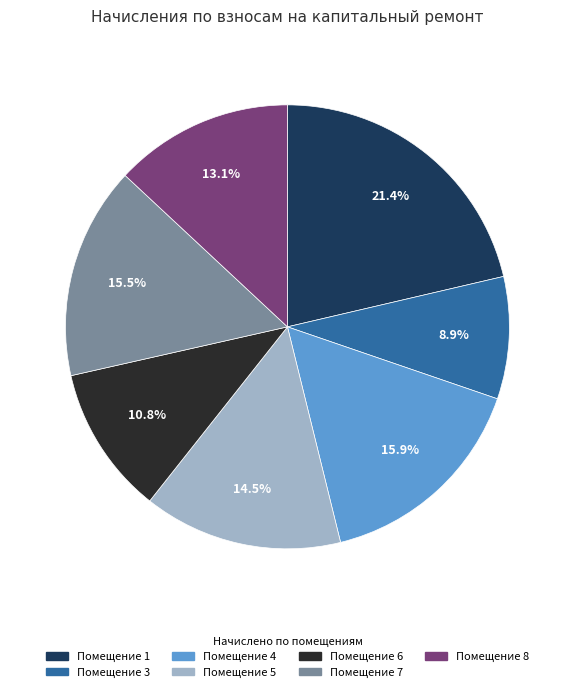

Does any single category account for the majority?

No